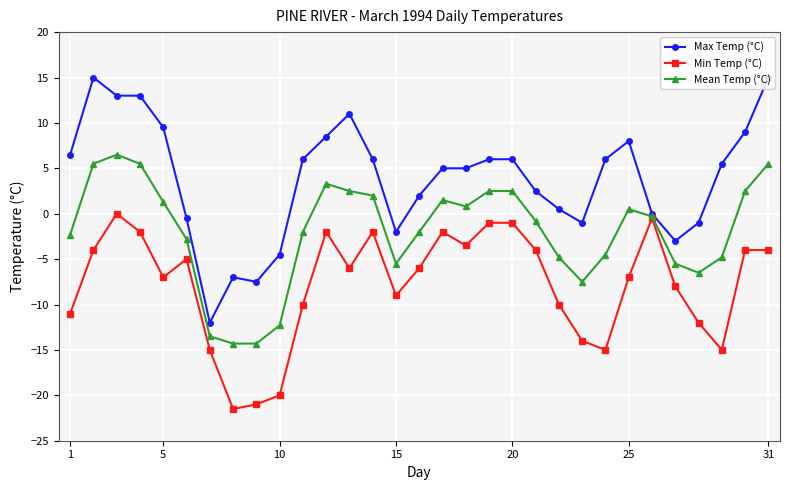

Which series has the widest spread of values?

Max Temp (°C)